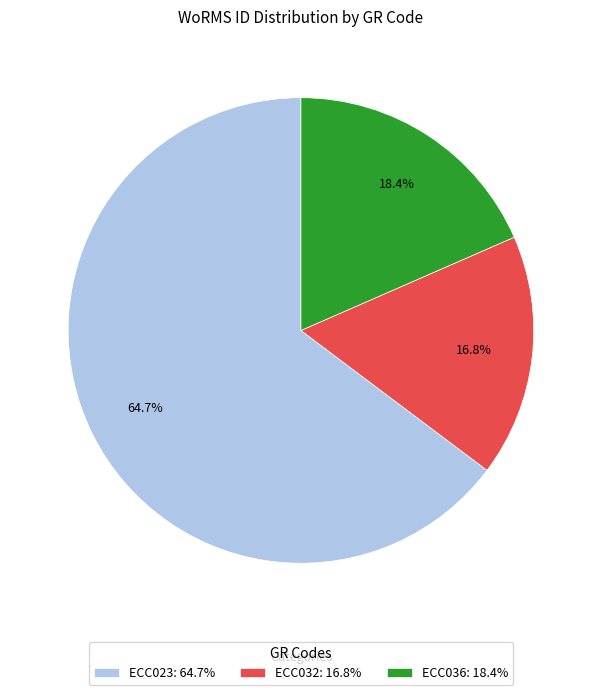

Which slice is the largest?

ECC023